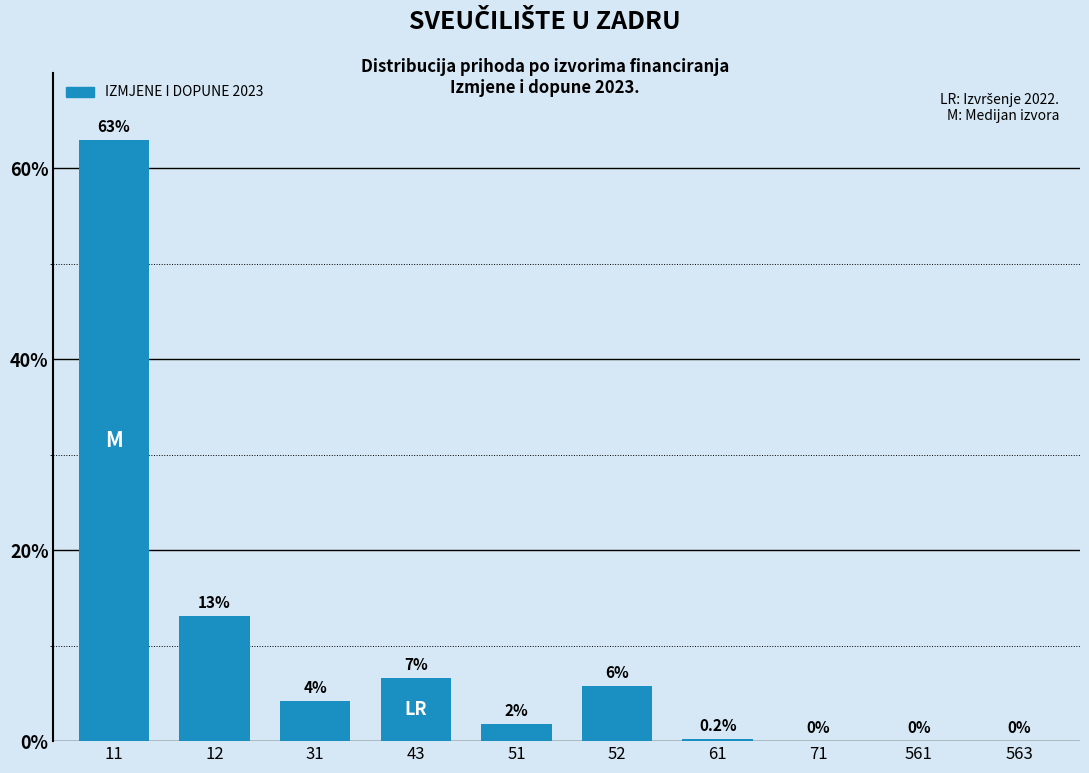

Reading left to right, transcribe all the data shown in this chart.

11=63.0	12=13.1	31=4.2	43=6.6	51=1.8	52=5.8	61=0.2	71=0.0	561=0.0	563=0.0